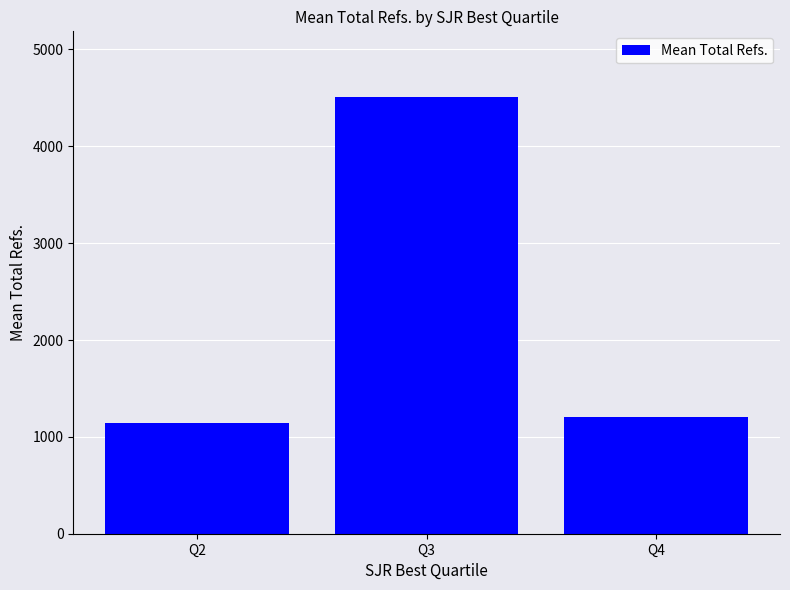

What is the difference between the maximum and minimum values?

3368.1